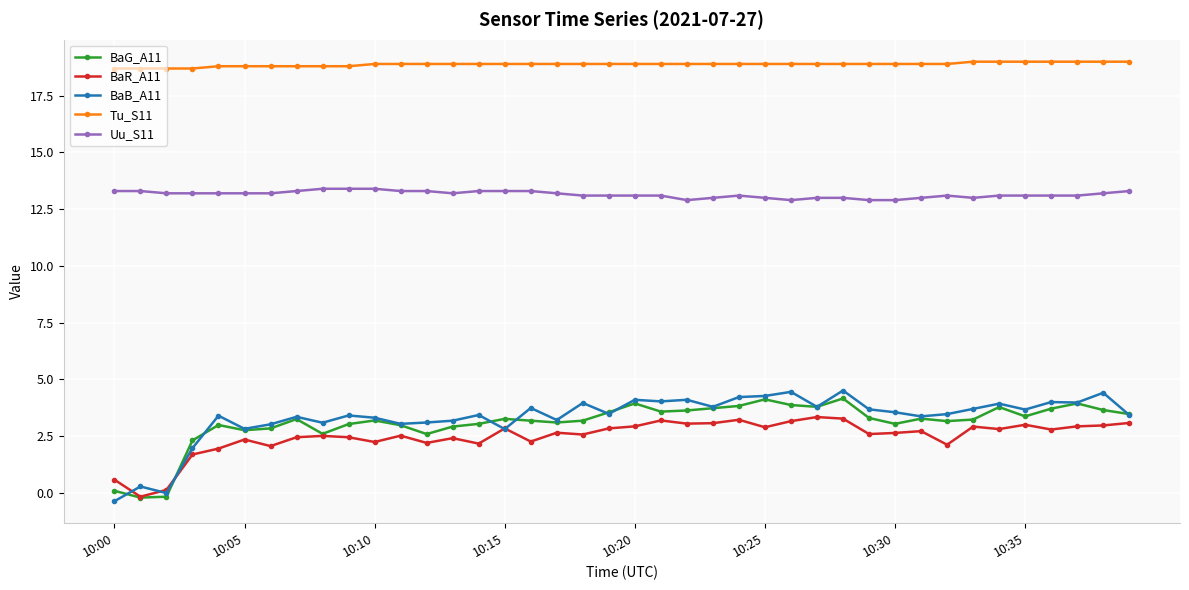

What is the greatest value displayed?

19.0